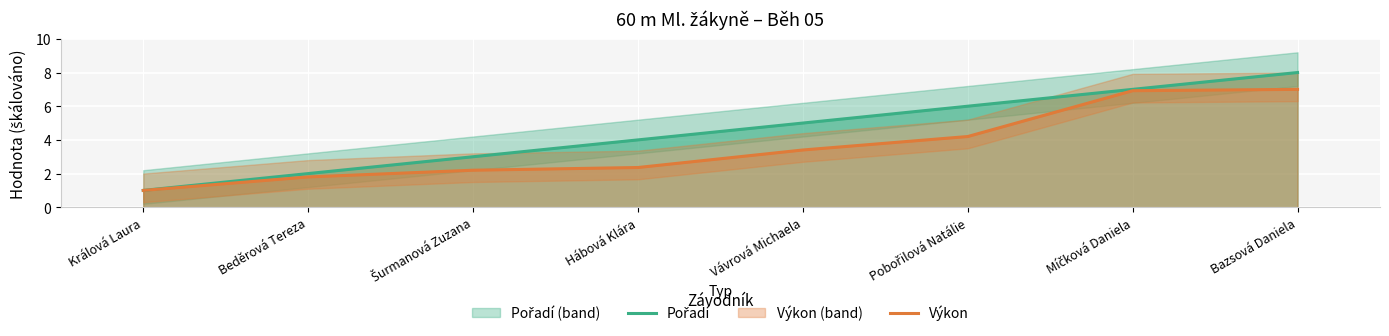

Reading right to left, extract all data points from this chart.

Pořadí: Bazsová Daniela=8.0	Míčková Daniela=7.0	Pobořilová Natálie=6.0	Vávrová Michaela=5.0	Hábová Klára=4.0	Šurmanová Zuzana=3.0	Beděrová Tereza=2.0	Králová Laura=1.0
Výkon: Bazsová Daniela=7.0	Míčková Daniela=6.9	Pobořilová Natálie=4.2	Vávrová Michaela=3.4	Hábová Klára=2.4	Šurmanová Zuzana=2.2	Beděrová Tereza=1.8	Králová Laura=1.0